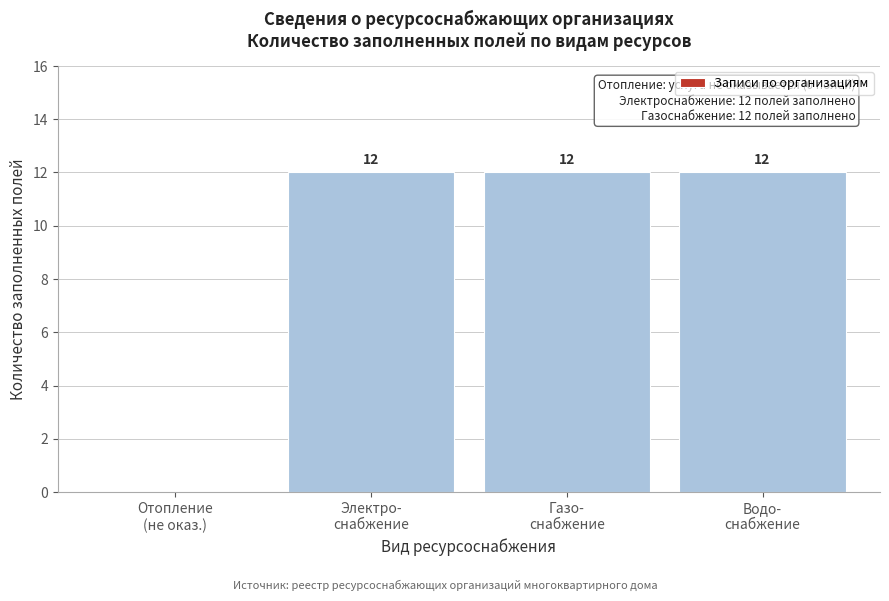

What is the maximum value shown in the chart?

12